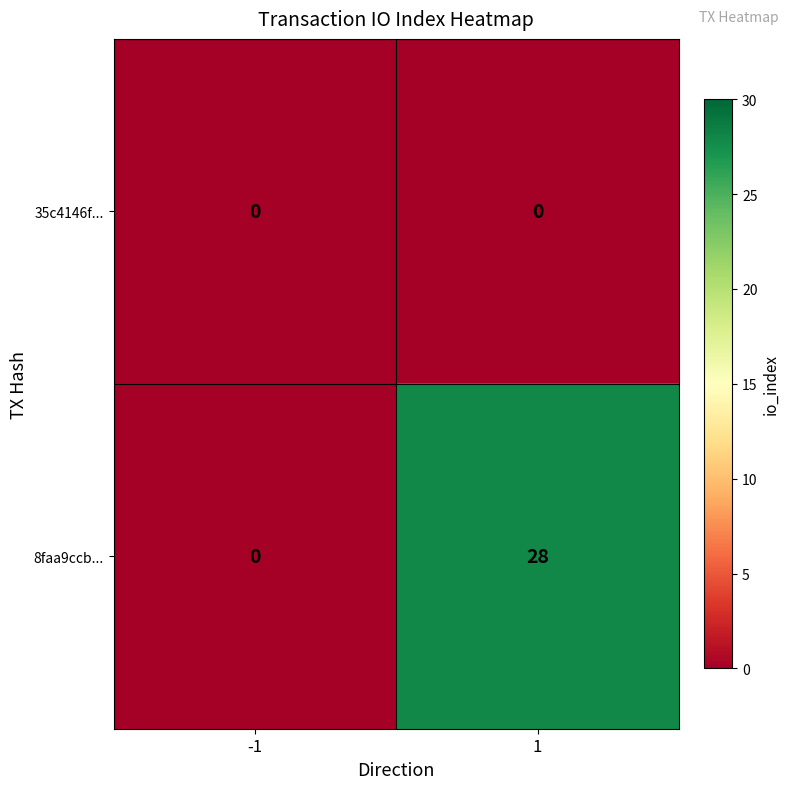

Reading right to left, list all the values displayed in this chart.

35c4146f...: 1=0	-1=0
8faa9ccb...: 1=28	-1=0